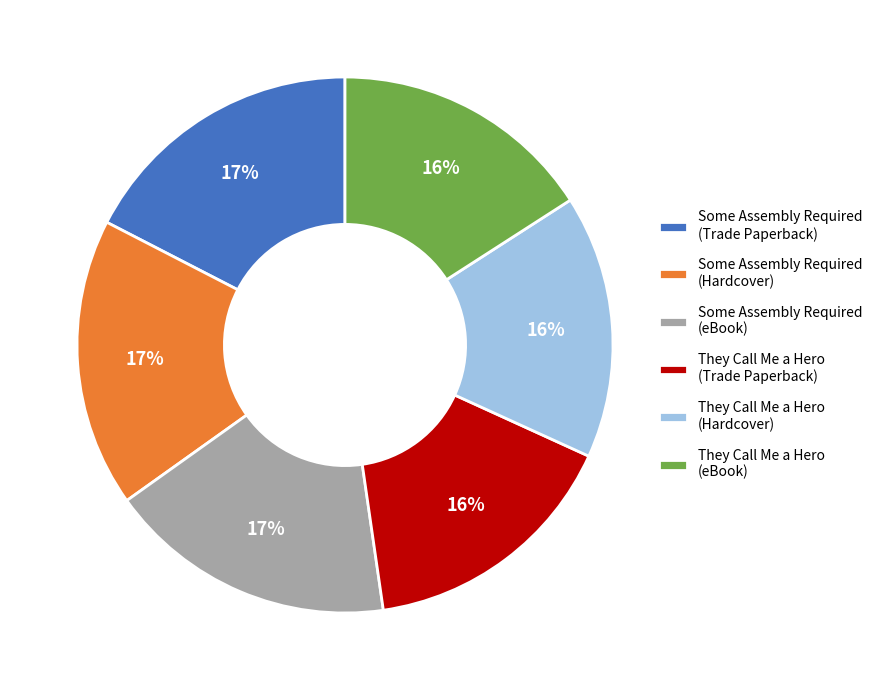

Which has a higher value, They Call Me a Hero (Trade Paperback) or Some Assembly Required (eBook)?

Some Assembly Required (eBook)